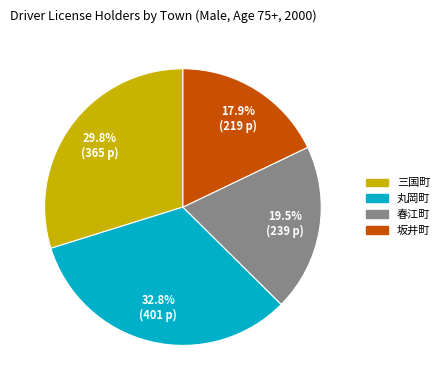

Is it true that 春江町 is 15% of the pie?

False